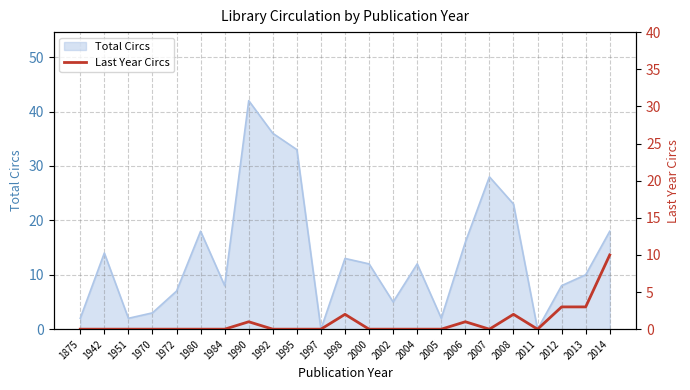

True or false: Total Circs has a value of 23 at 2006.

False